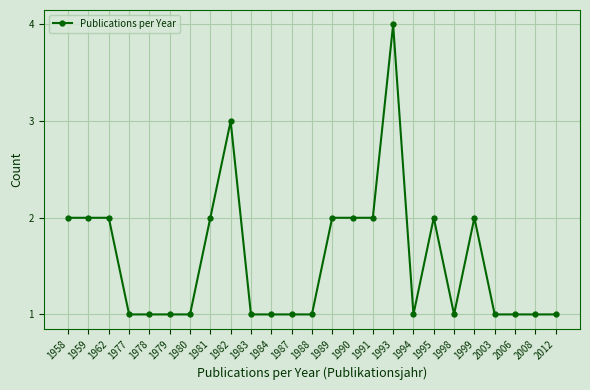

Reading left to right, what are all the values shown in this chart?

1958=2	1959=2	1962=2	1977=1	1978=1	1979=1	1980=1	1981=2	1982=3	1983=1	1984=1	1987=1	1988=1	1989=2	1990=2	1991=2	1993=4	1994=1	1995=2	1998=1	1999=2	2003=1	2006=1	2008=1	2012=1